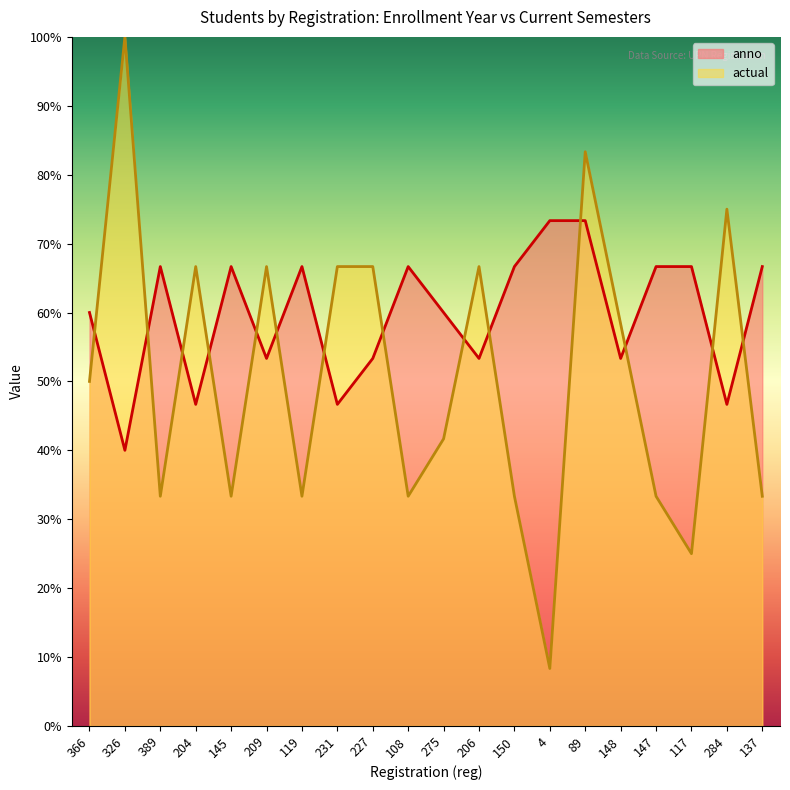

Where is actual nearest to the value 54?

366